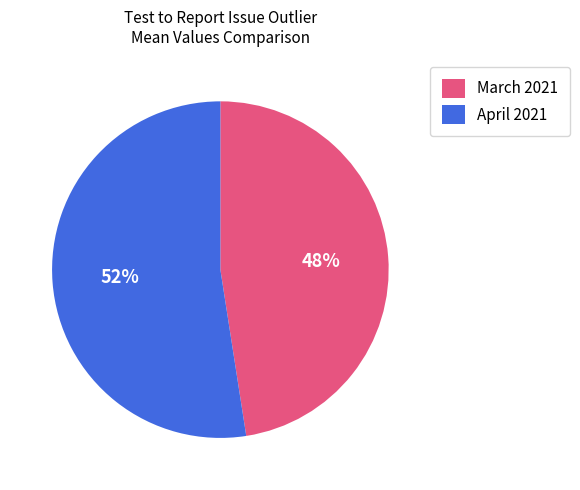

Is there any slice that represents more than half of the pie?

Yes